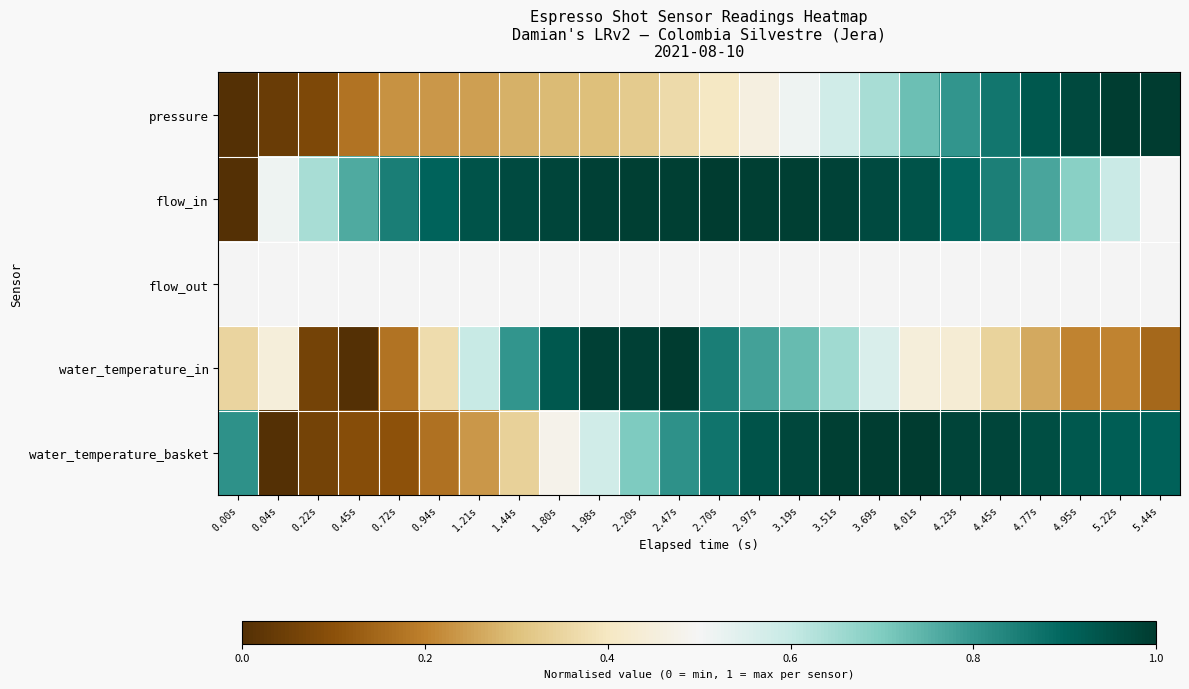

Between 1.21s and 1.80s, which series saw the biggest shift?

water_temperature_in